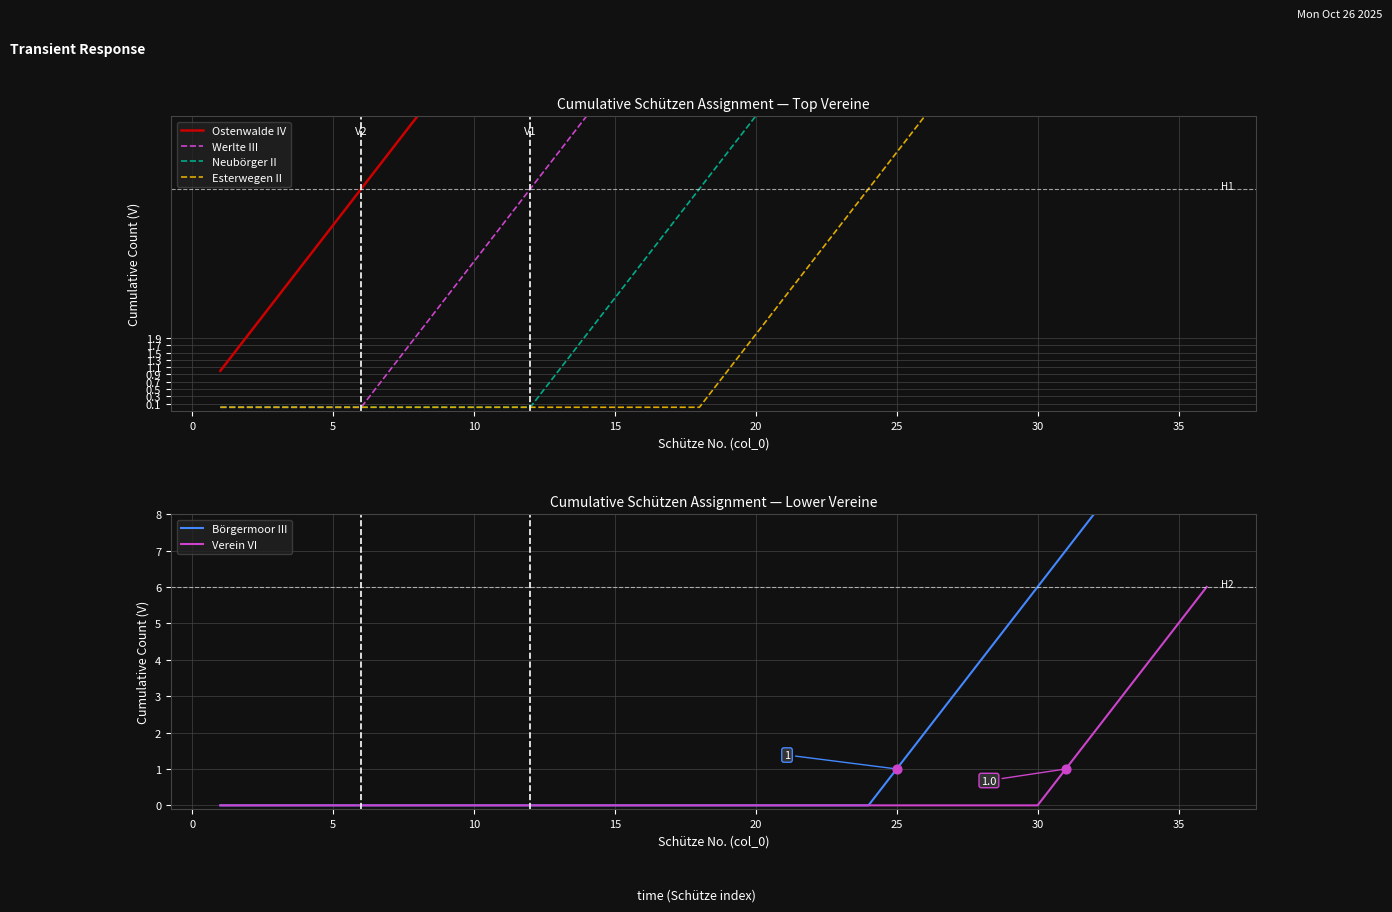

Which series reaches the minimum Y coordinate?

Werlte III